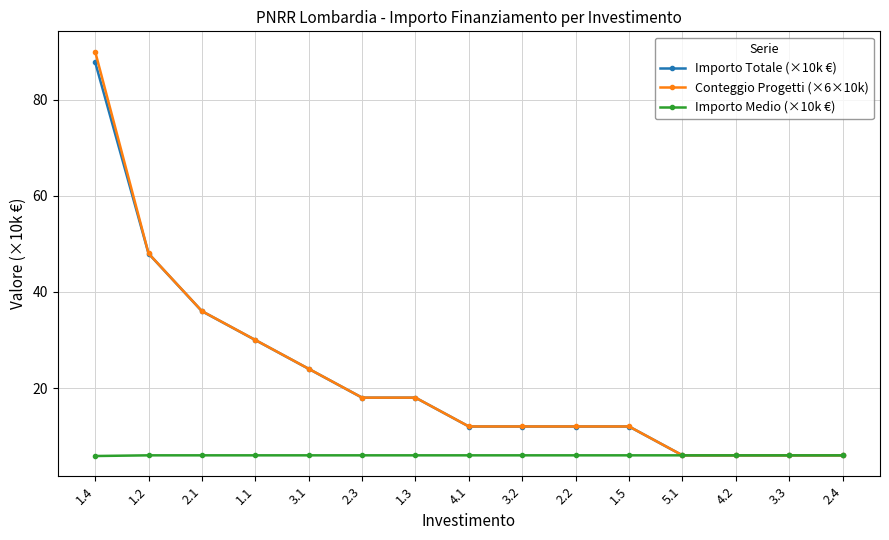

Is the value of Conteggio Progetti (×6×10k) at 2.2 greater than the value of Importo Totale (×10k €) at 3.3?

Yes